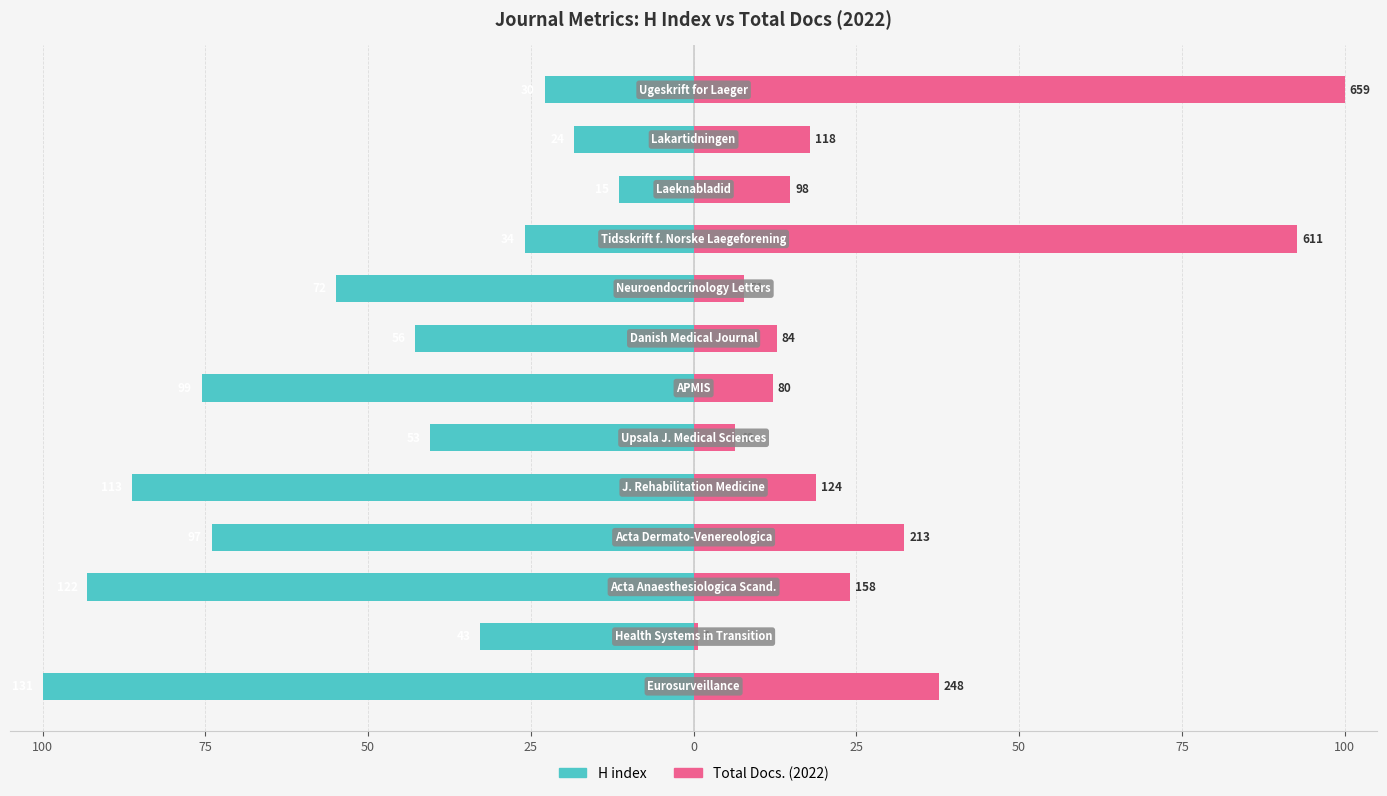

True or false: H index has a value of -6.2 at 125.

False